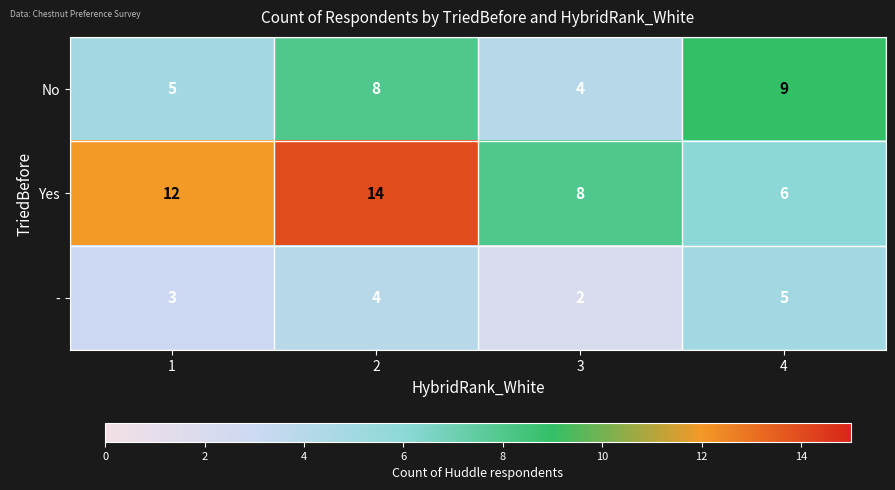

Count the number of data series in this chart.

3